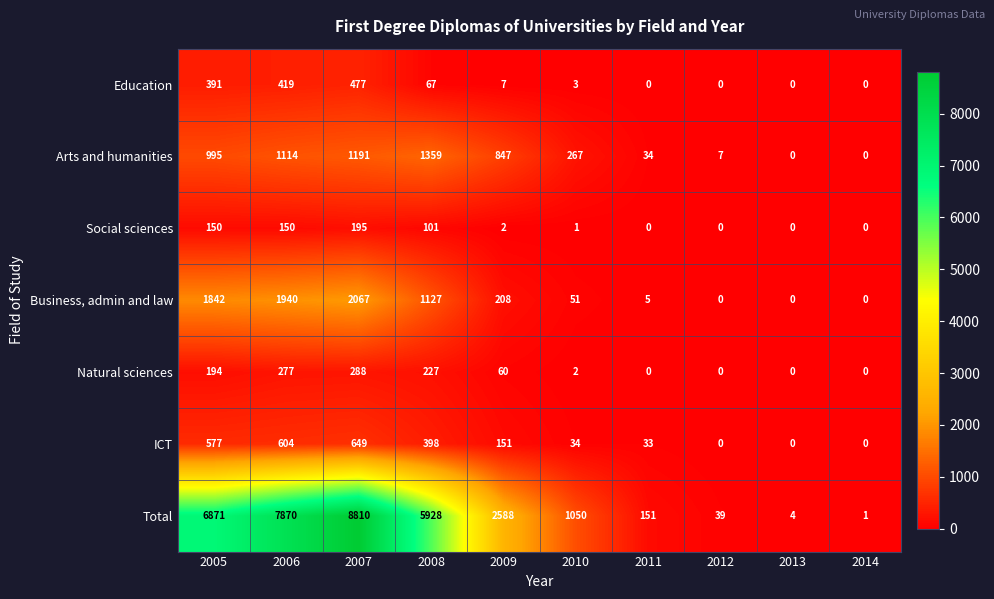

Which series changed the most between 2009 and 2014?

Total